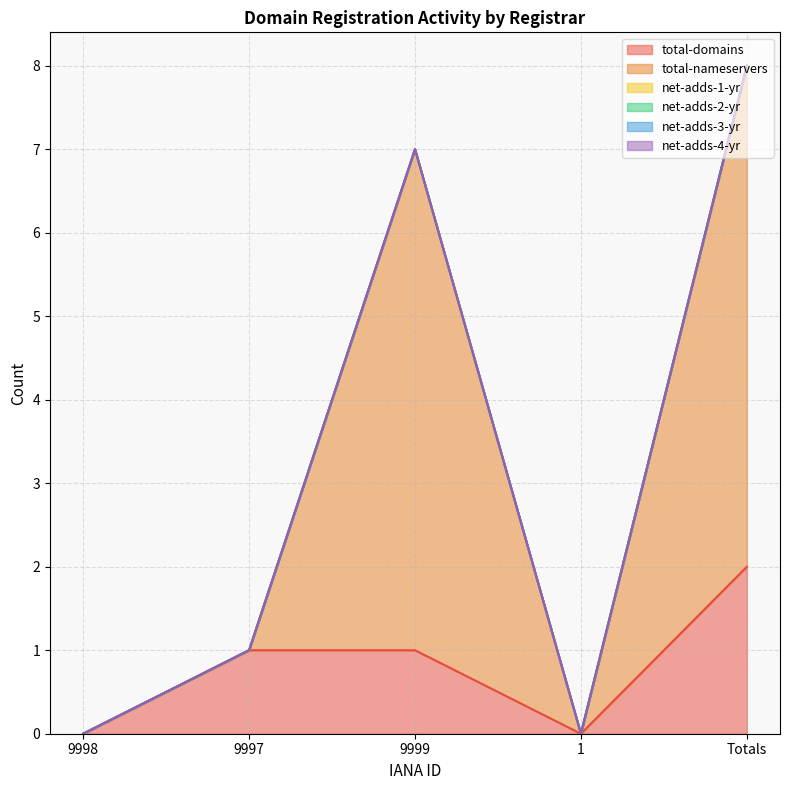

Which series changed the most between 9999 and 1?

total-nameservers